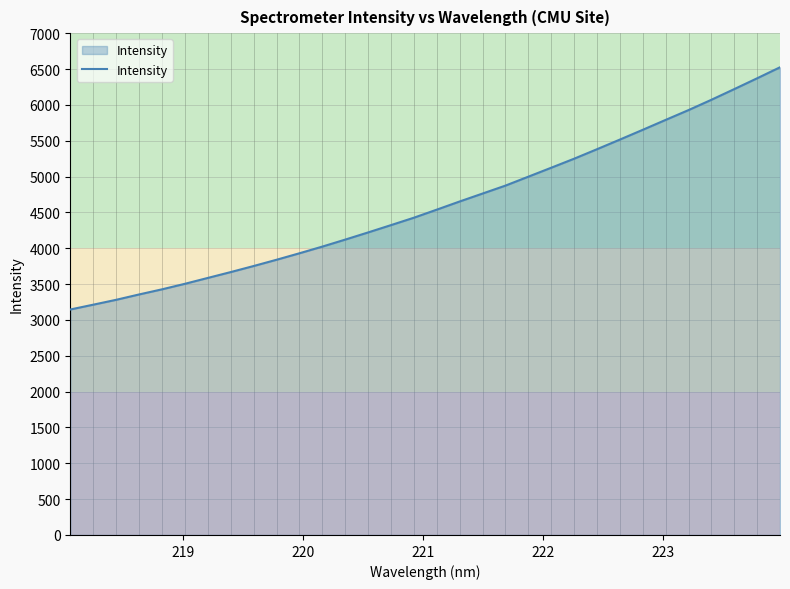

What is the difference between the maximum and minimum values?

3378.9